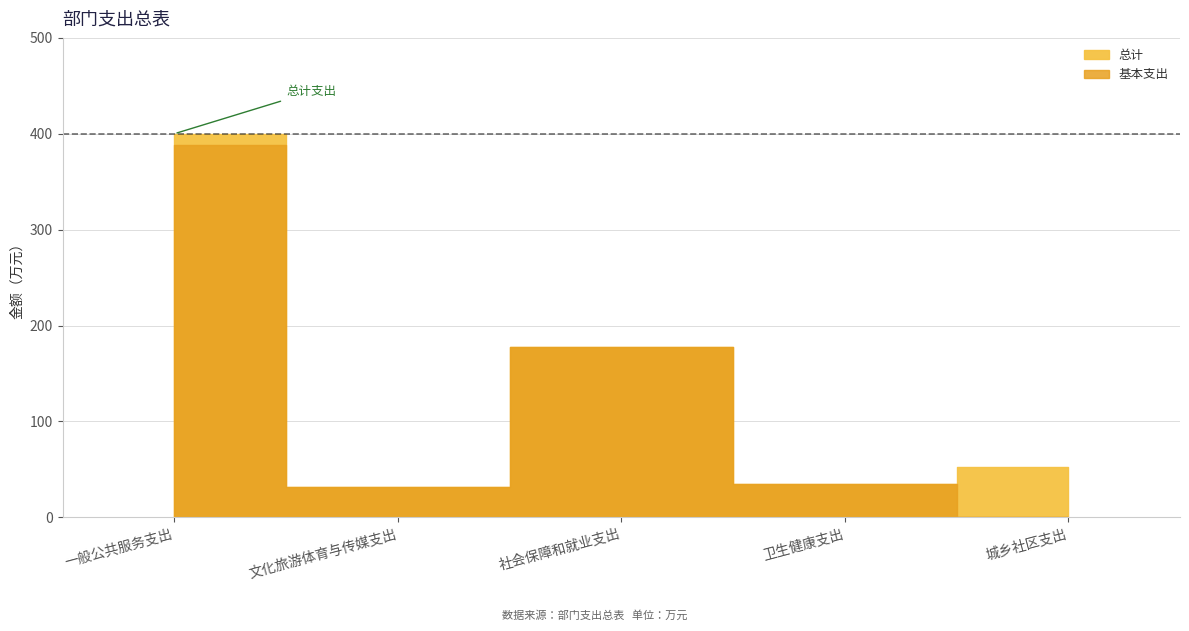

What is the difference between the 总计 values at 文化旅游体育与传媒支出 and 城乡社区支出?

21.0